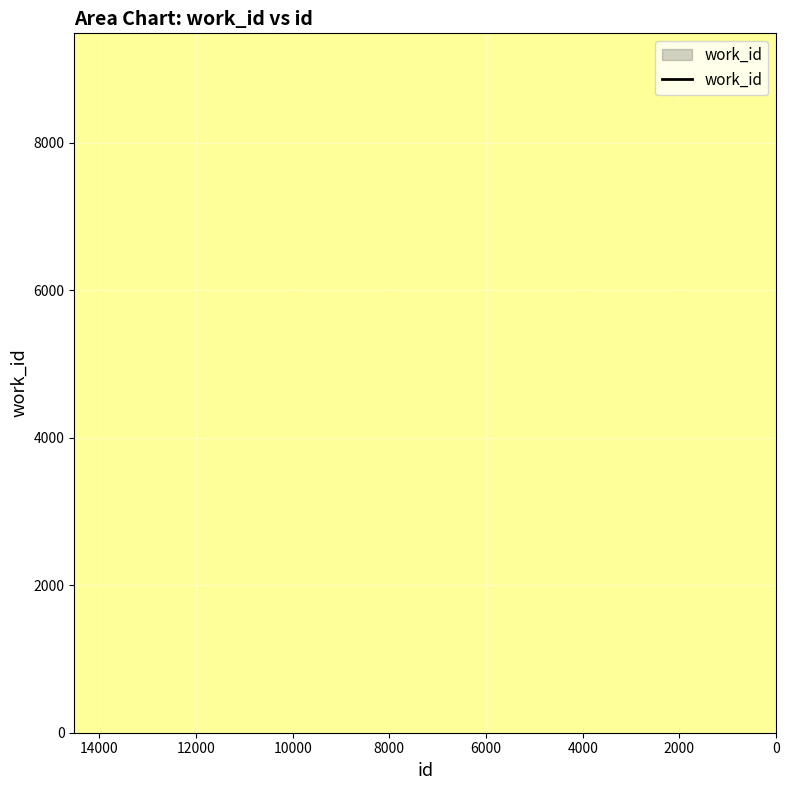

What is the minimum value shown in the chart?

5813